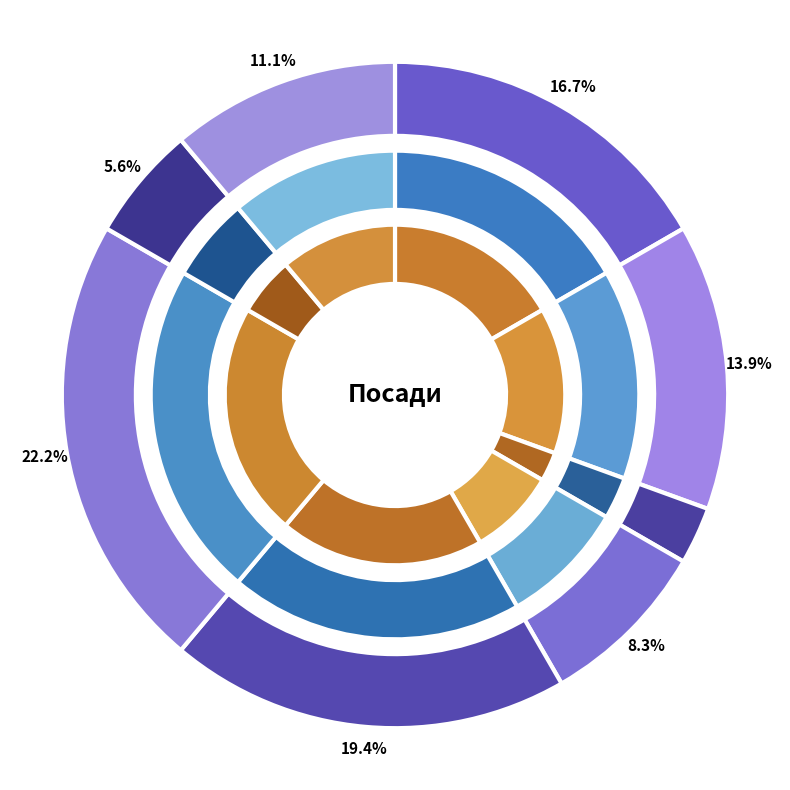

How many slices are in this pie chart?

8